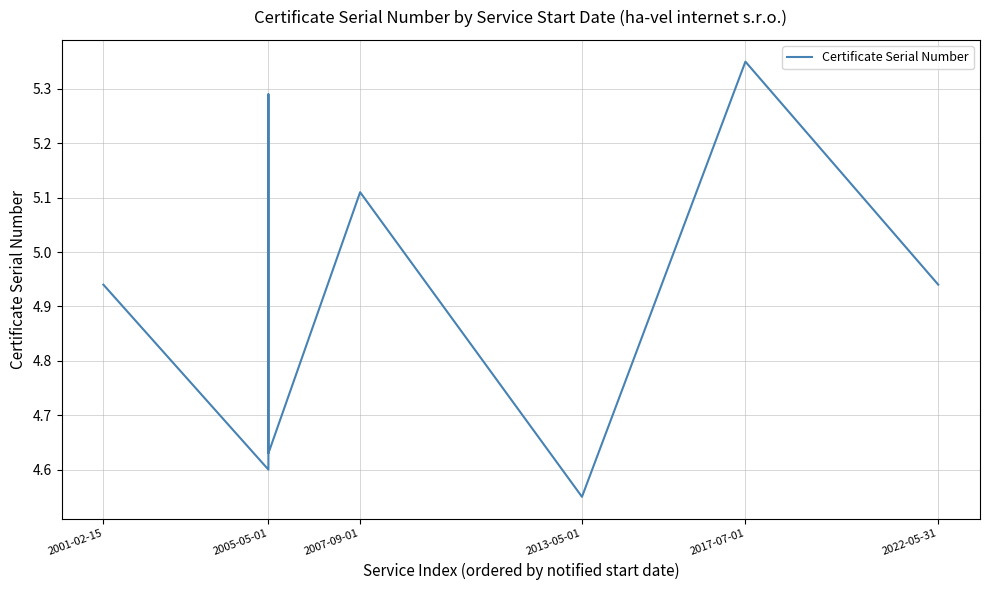

The chart shows a value of 3.2 at 7. True or false?

False